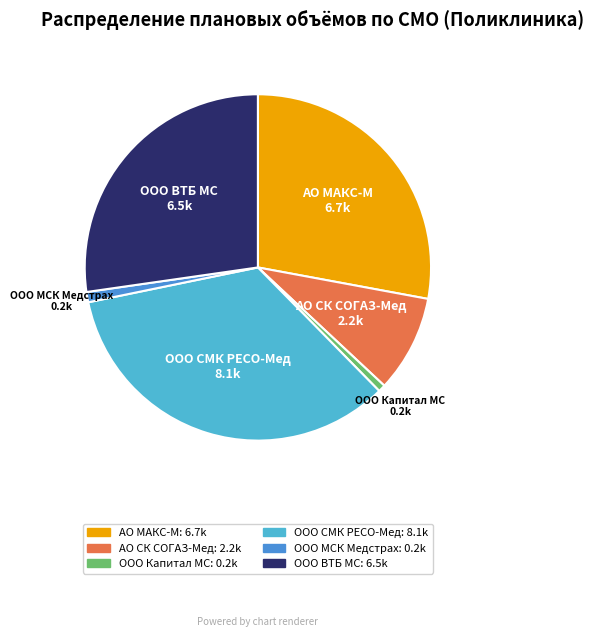

Is there a majority slice in this chart?

No